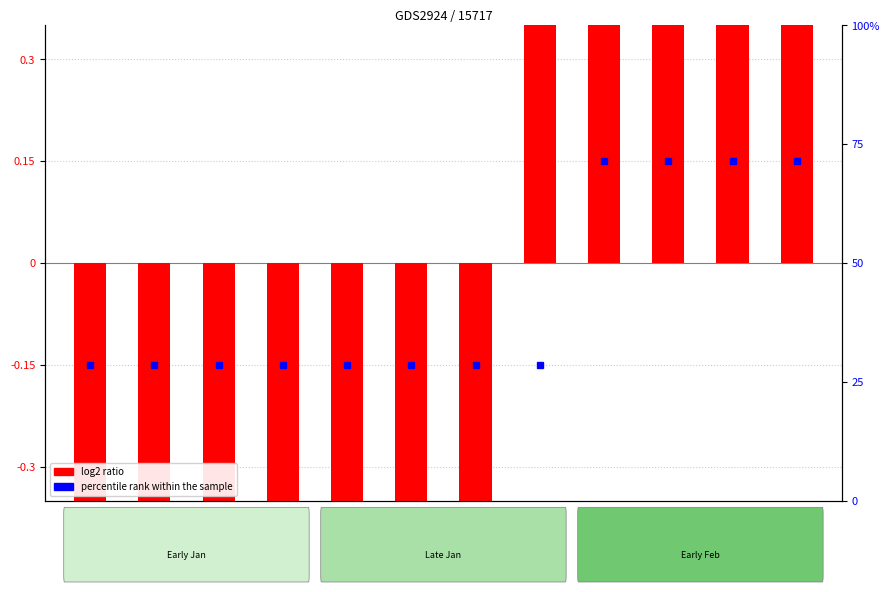

What is the greatest value displayed?

1.3